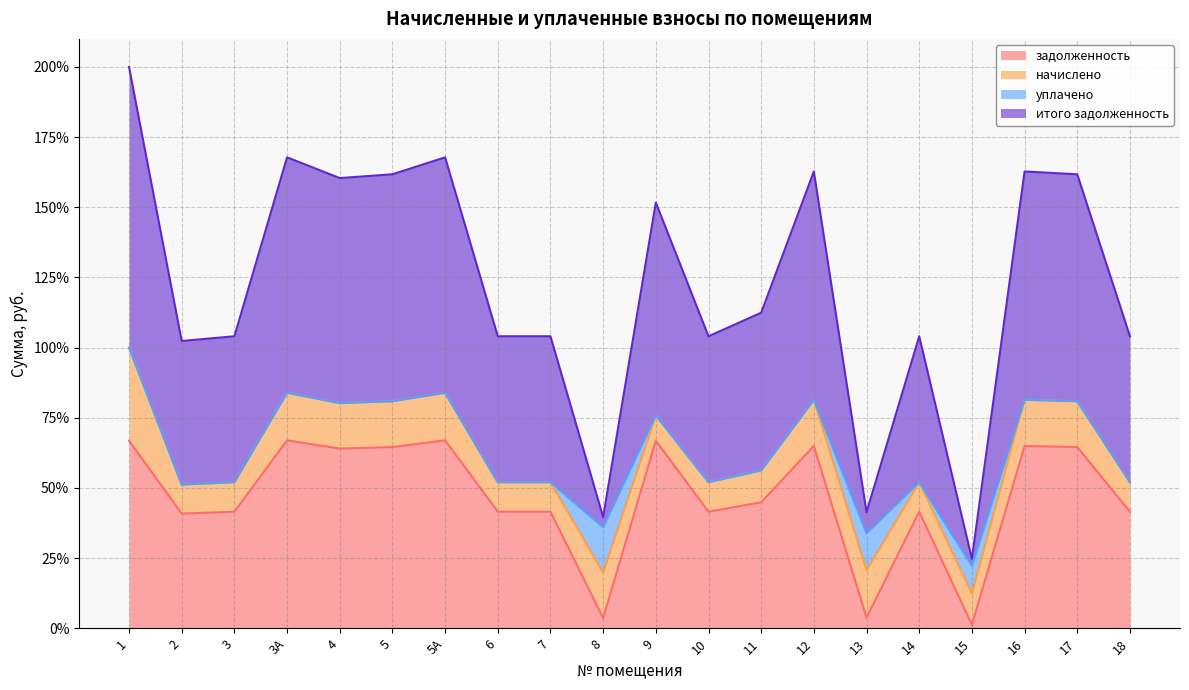

Is it true that задолженность equals 3.8 at 13?

True